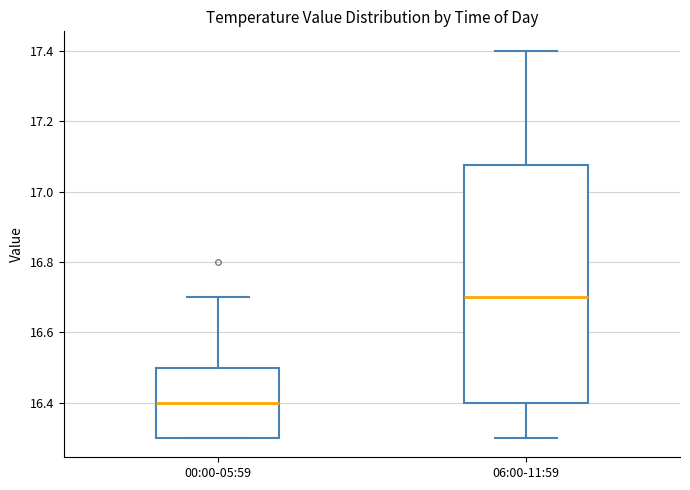

Which box's median line is the lowest?

00:00-05:59